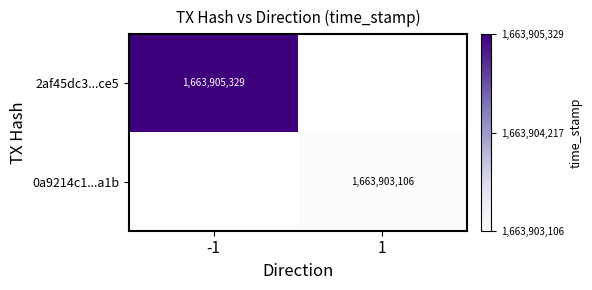

True or false: 2af45dc3...ce5 has a value of 1663905329 at -1.

True